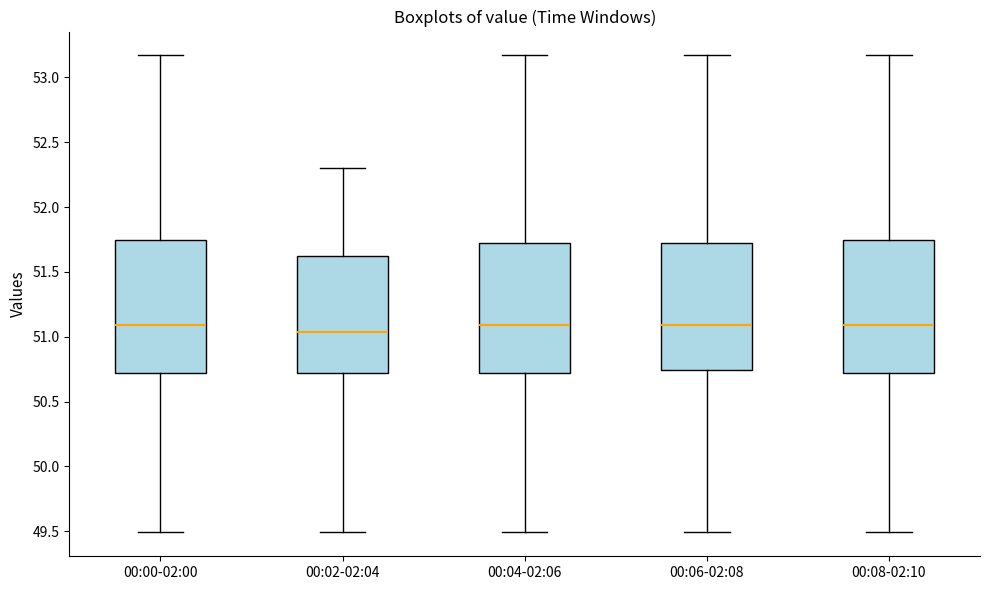

Where does the upper whisker of the box for 00:00-02:00 end on the y-axis? The values are not printed on the chart, so give them approximately, as read against the axis.

53.15